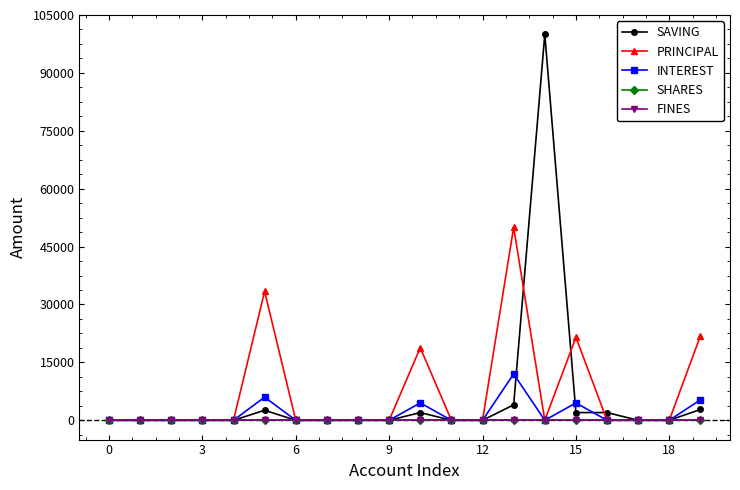

Is this an area chart (filled region under the line)?

No